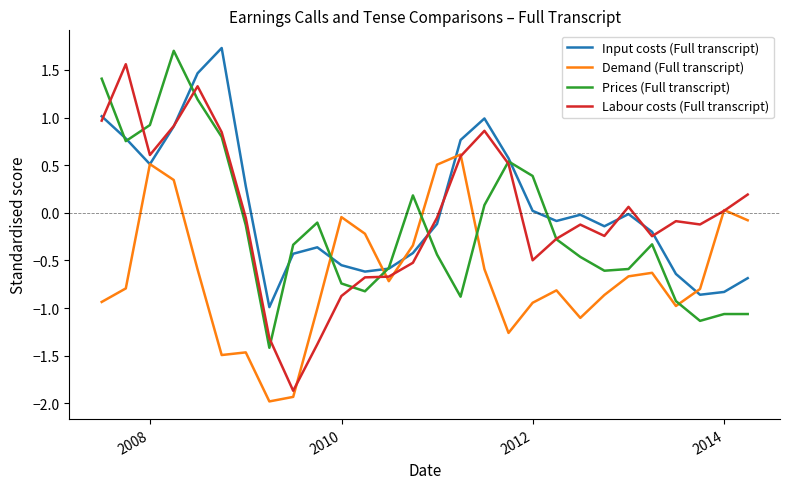

True or false: Labour costs (Full transcript) has more than 2 interior local peaks.

True